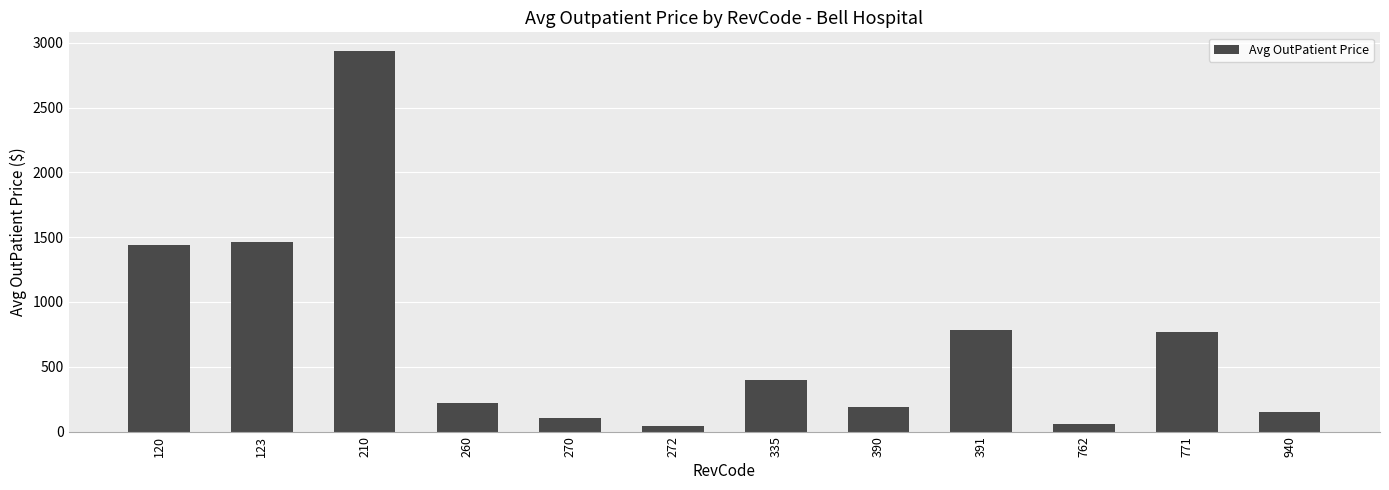

Approximately how many times larger is the value at 762 compared to 270?

0.6